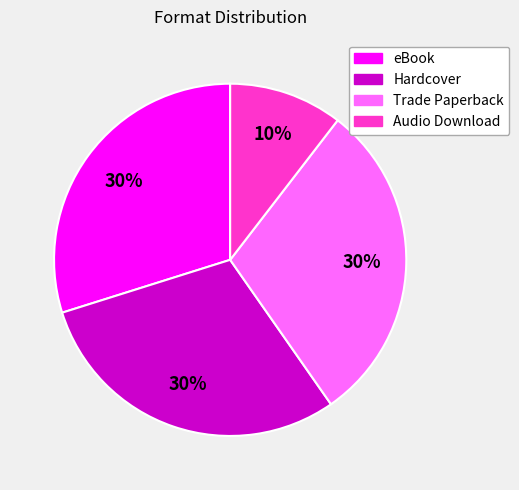

What is the ratio of the value at Trade Paperback to the value at Hardcover?

1.0